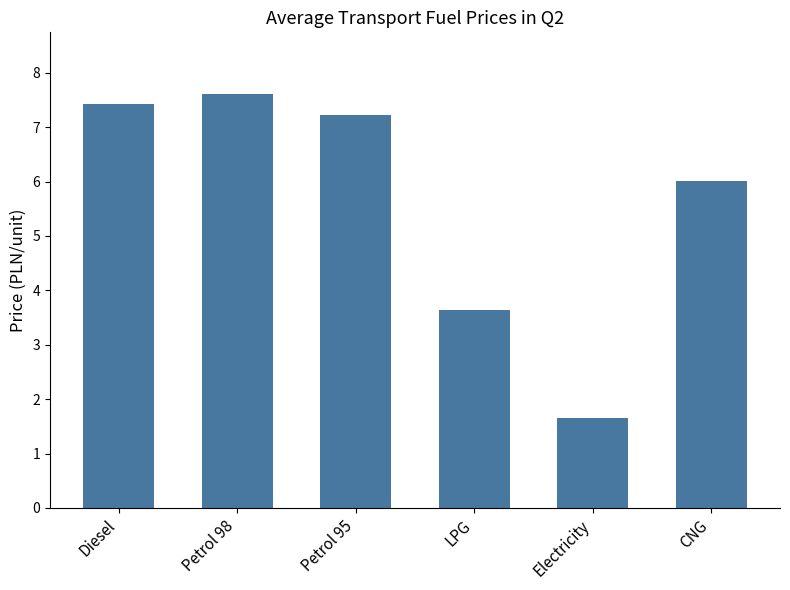

What is the label of the 5th bar from the left?

Electricity